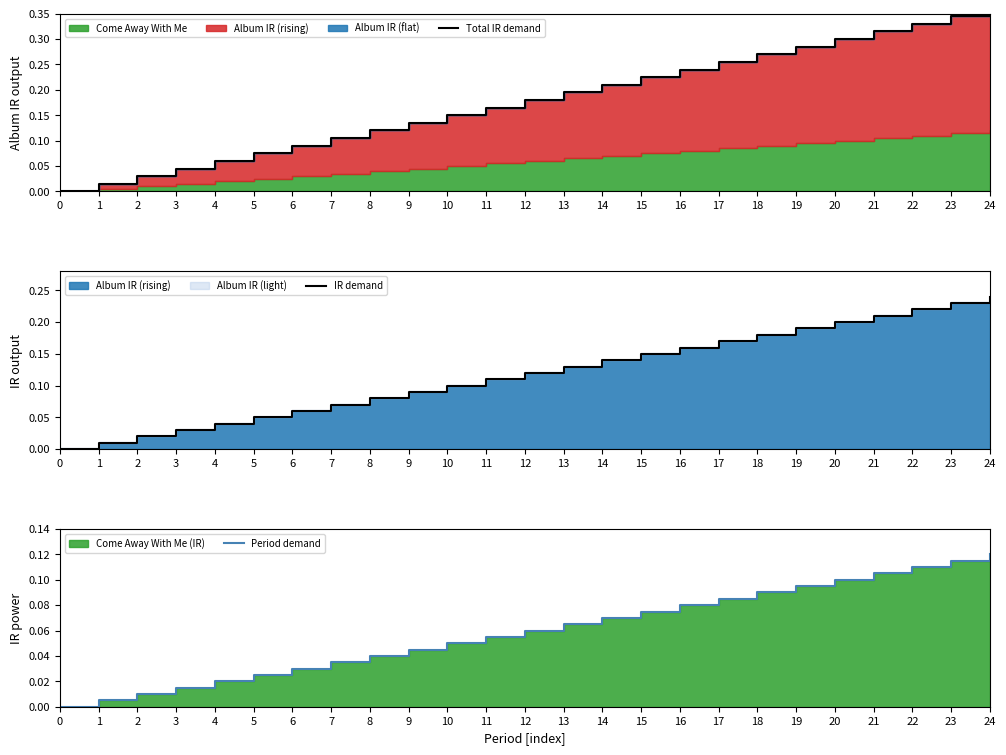

Reading right to left, extract all data points from this chart.

Total IR demand: 24=0.4	23=0.3	22=0.3	21=0.3	20=0.3	19=0.3	18=0.3	17=0.3	16=0.2	15=0.2	14=0.2	13=0.2	12=0.2	11=0.2	10=0.2	9=0.1	8=0.1	7=0.1	6=0.1	5=0.1	4=0.1	3=0.0	2=0.0	1=0.0	0=0.0
IR demand: 24=0.2	23=0.2	22=0.2	21=0.2	20=0.2	19=0.2	18=0.2	17=0.2	16=0.2	15=0.1	14=0.1	13=0.1	12=0.1	11=0.1	10=0.1	9=0.1	8=0.1	7=0.1	6=0.1	5=0.1	4=0.0	3=0.0	2=0.0	1=0.0	0=0.0
Period demand: 24=0.1	23=0.1	22=0.1	21=0.1	20=0.1	19=0.1	18=0.1	17=0.1	16=0.1	15=0.1	14=0.1	13=0.1	12=0.1	11=0.1	10=0.1	9=0.0	8=0.0	7=0.0	6=0.0	5=0.0	4=0.0	3=0.0	2=0.0	1=0.0	0=0.0